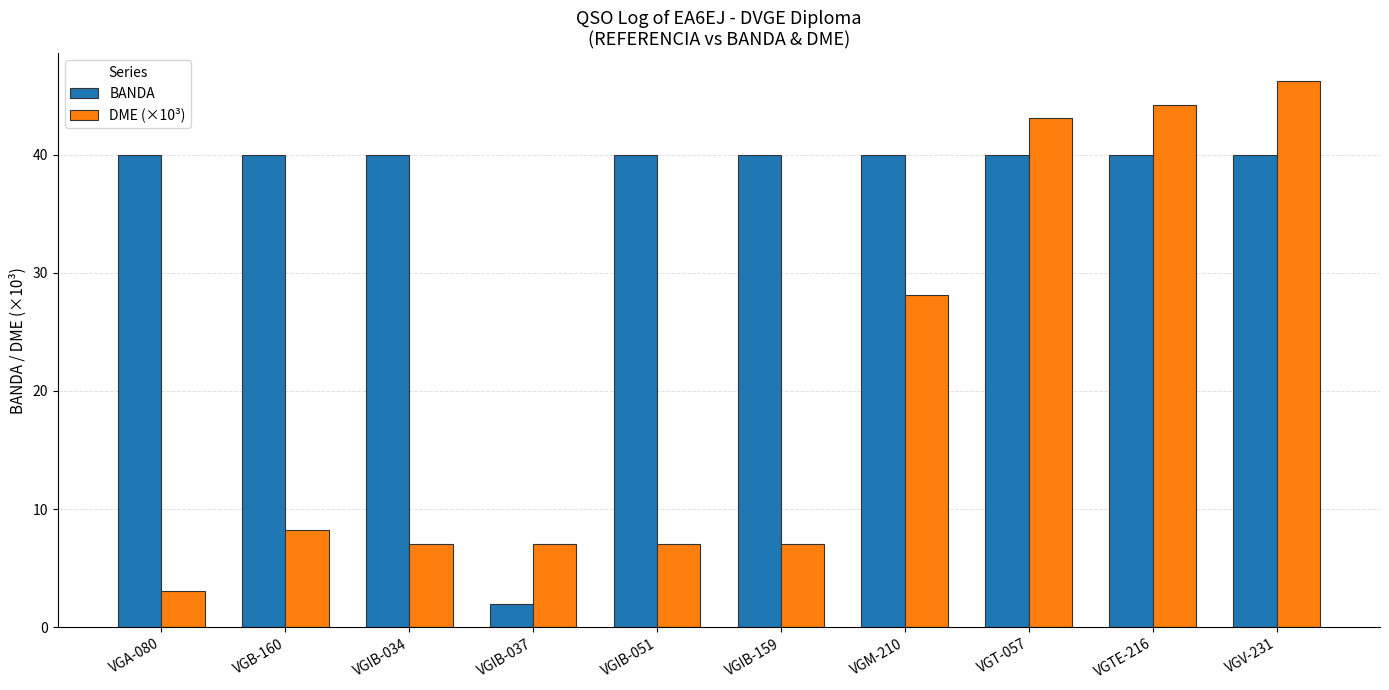

How many bars are there in total?

20